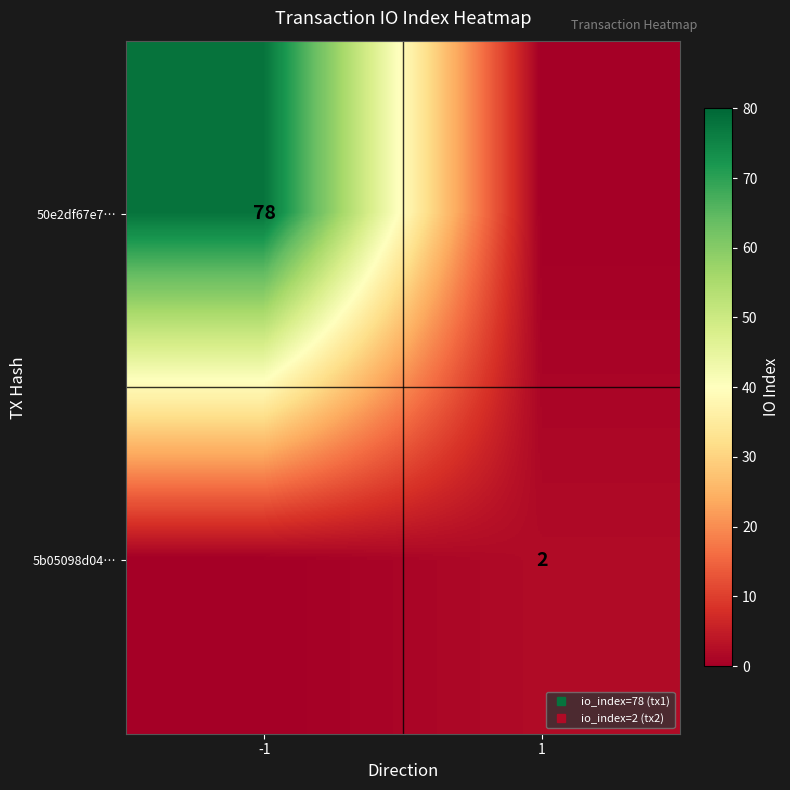

Which series has the widest spread of values?

50e2df67e7…